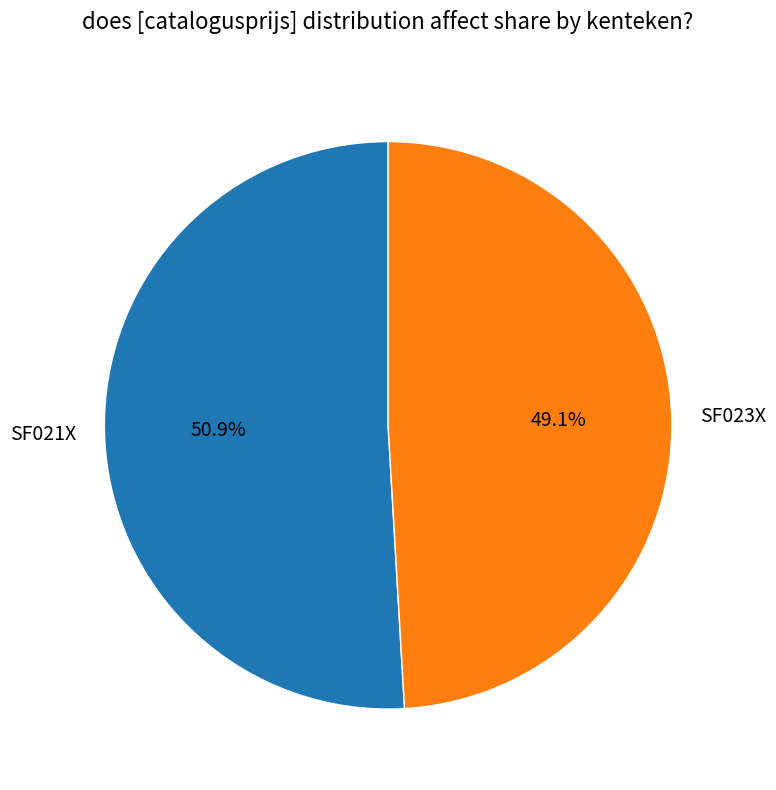

To the nearest percent, what portion does SF021X represent?

51%